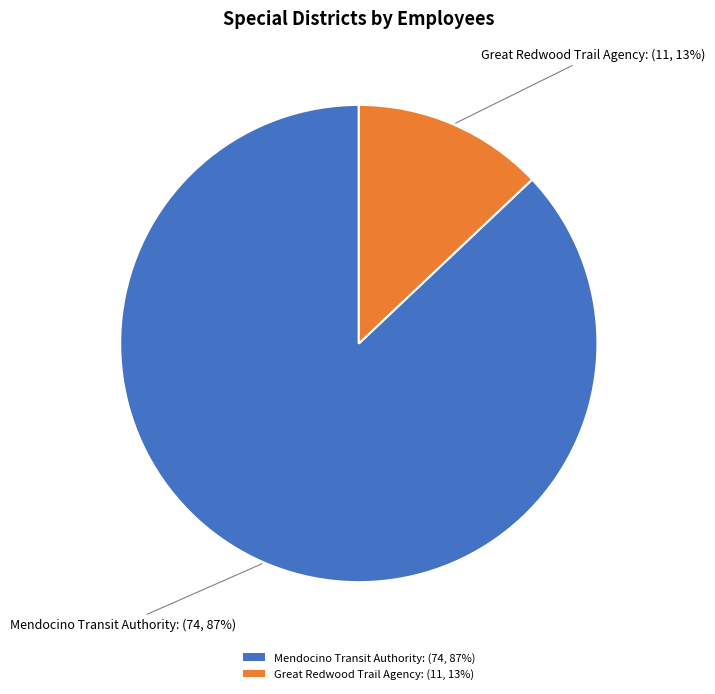

Between Great Redwood Trail Agency and Mendocino Transit Authority, which is larger?

Mendocino Transit Authority